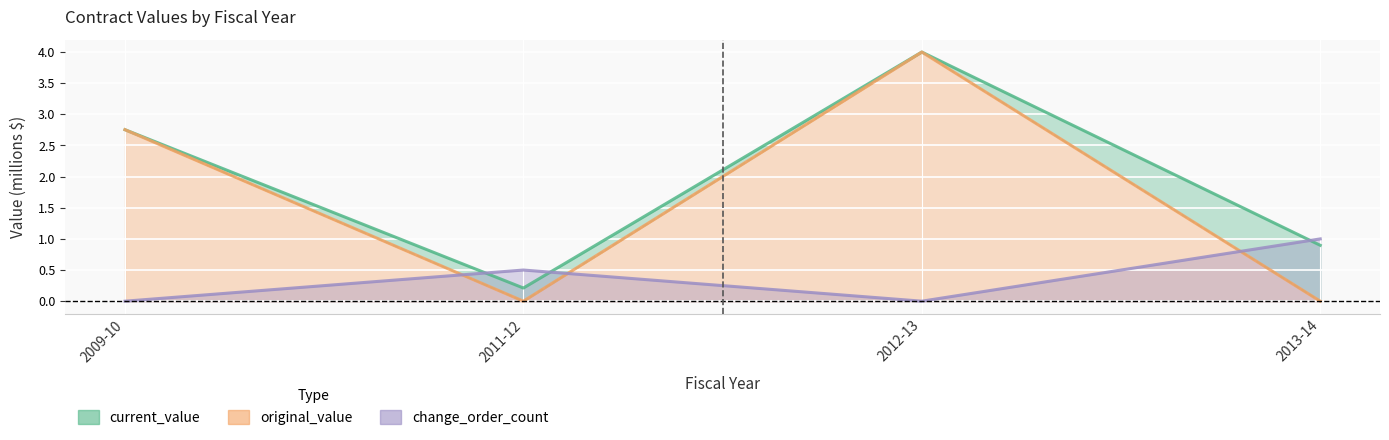

What position from the right is 2012-13?

2